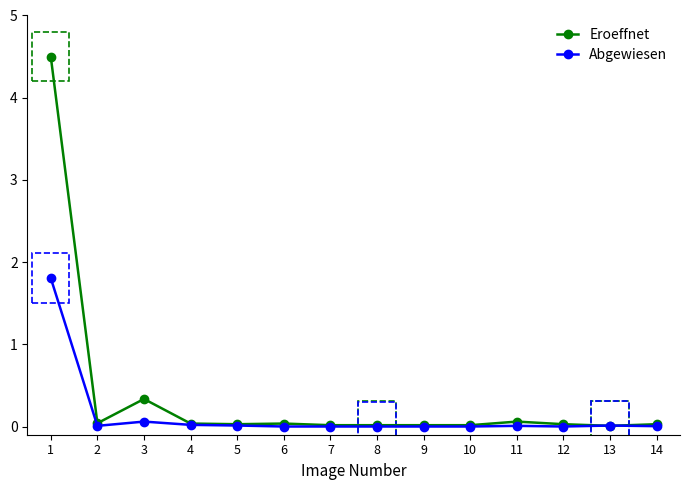

Rank the series at 1 from highest to lowest value.

Eroeffnet, Abgewiesen